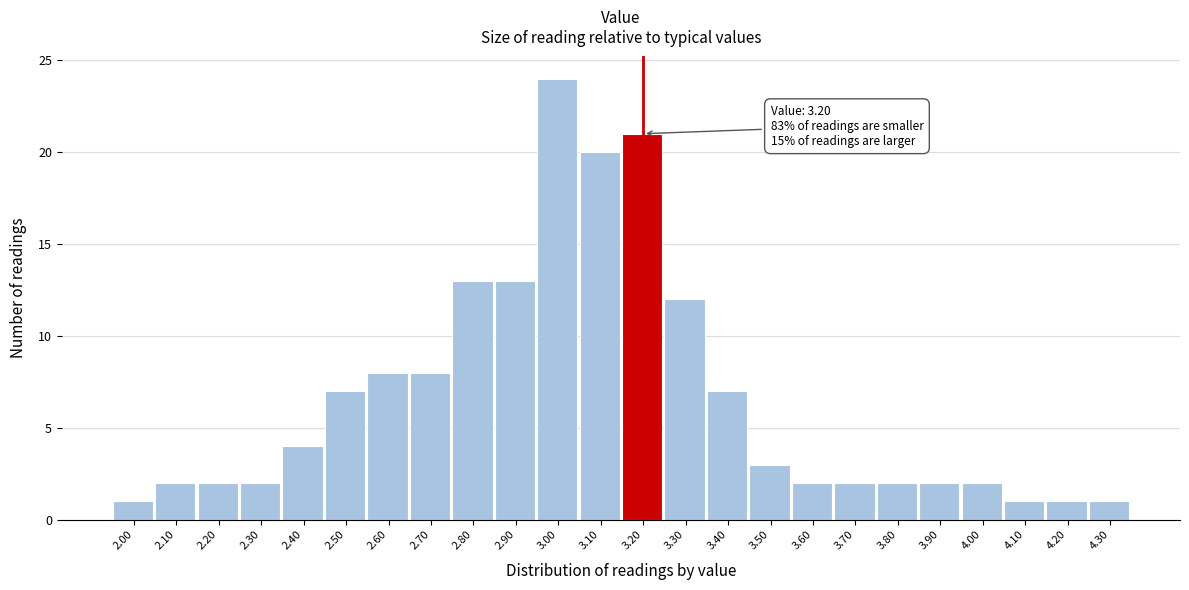

Over which range of the x-axis is the bar tallest?

2.95 to 3.05